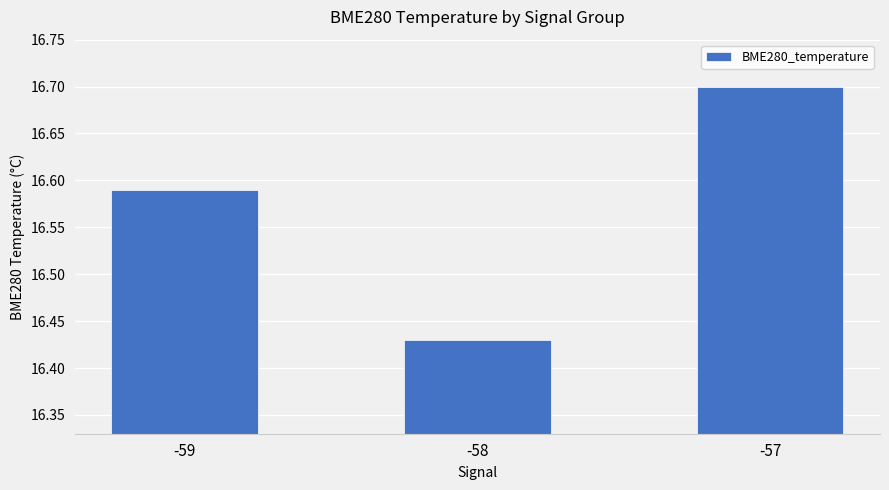

Rank the categories by value from lowest to highest.

-58, -59, -57